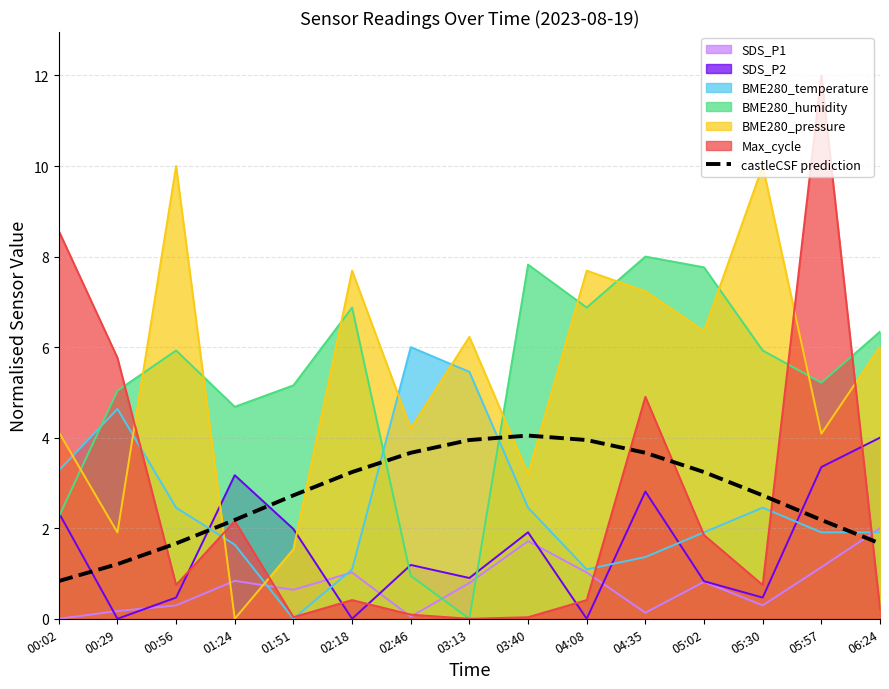

What is the spread (max minus min) of values at 00:02?

8.6